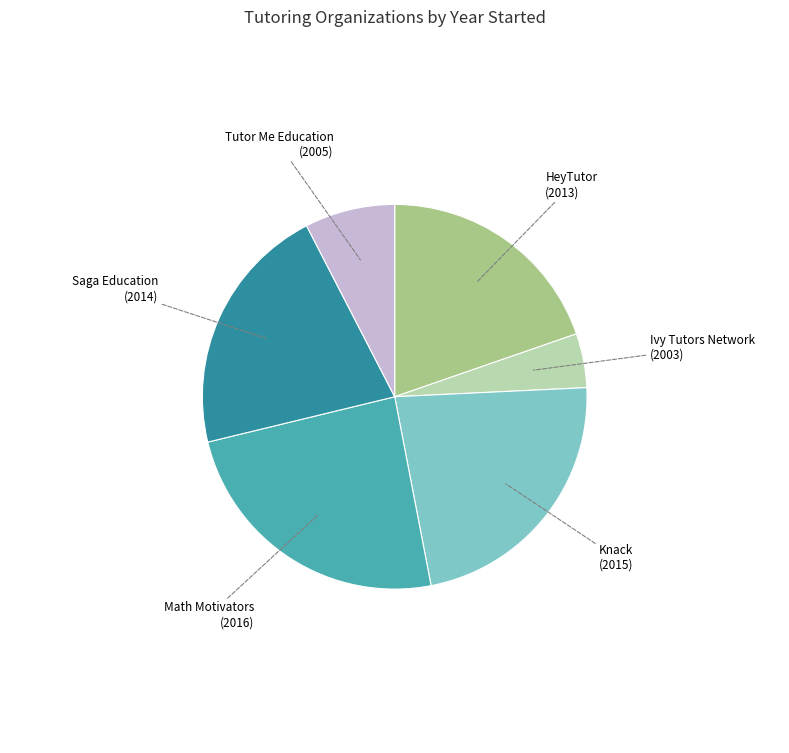

Does any single category account for the majority?

No